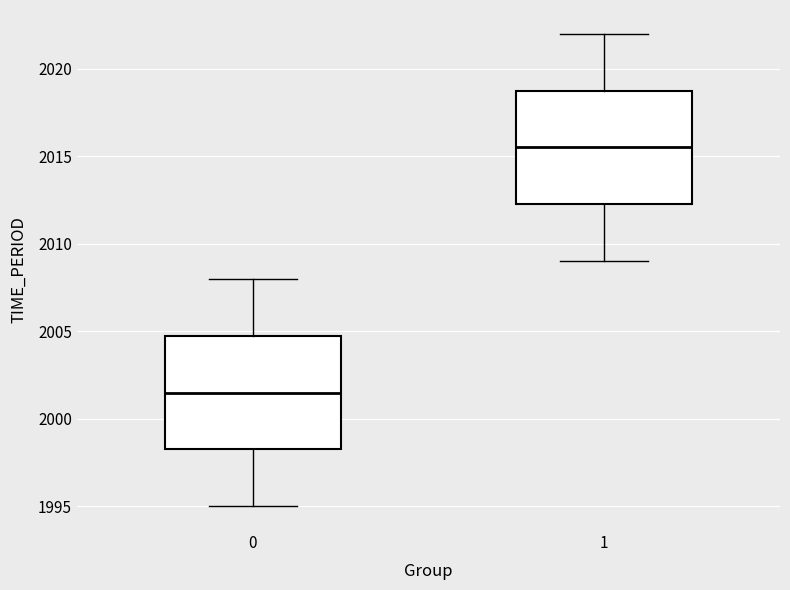

Reading left to right, transcribe this box plot: for each box, give where its median line is, the range the box spans, and where its two whiskers end, as read against the y-axis. The values are not printed on the chart, so give them approximately, as read against the axis.

0: median 2001.5, box 1998.5 to 2005.0, whiskers 1995.0 to 2008.0
1: median 2015.5, box 2012.5 to 2019.0, whiskers 2009.0 to 2022.0